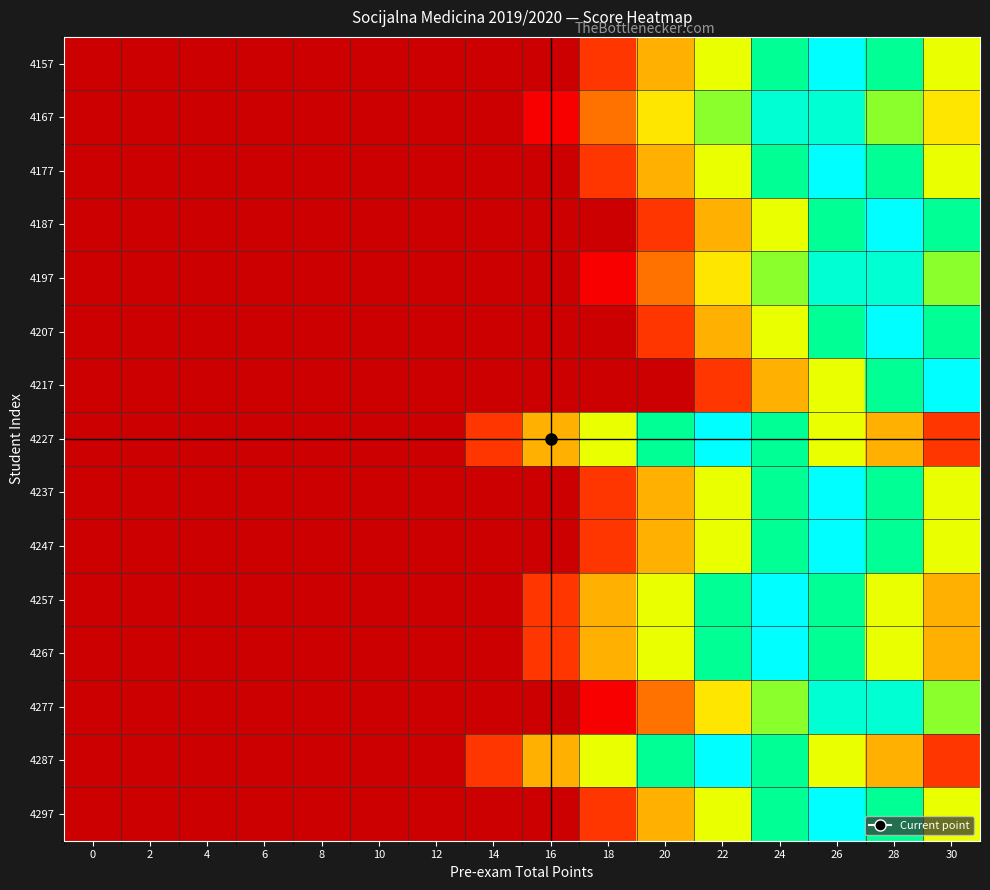

Which series has the largest total across all categories?

4227